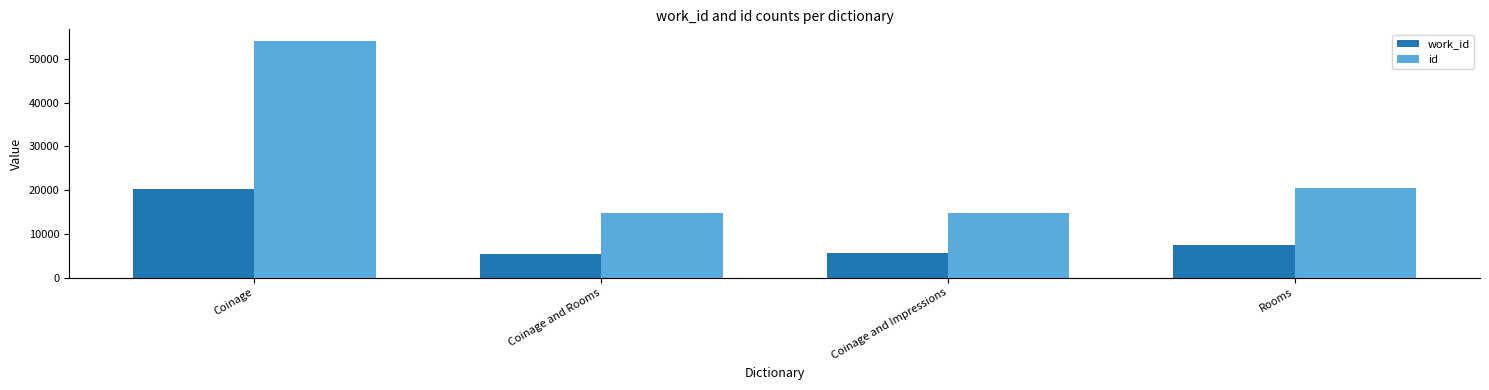

At how many categories does at least one series exceed 11759?

4